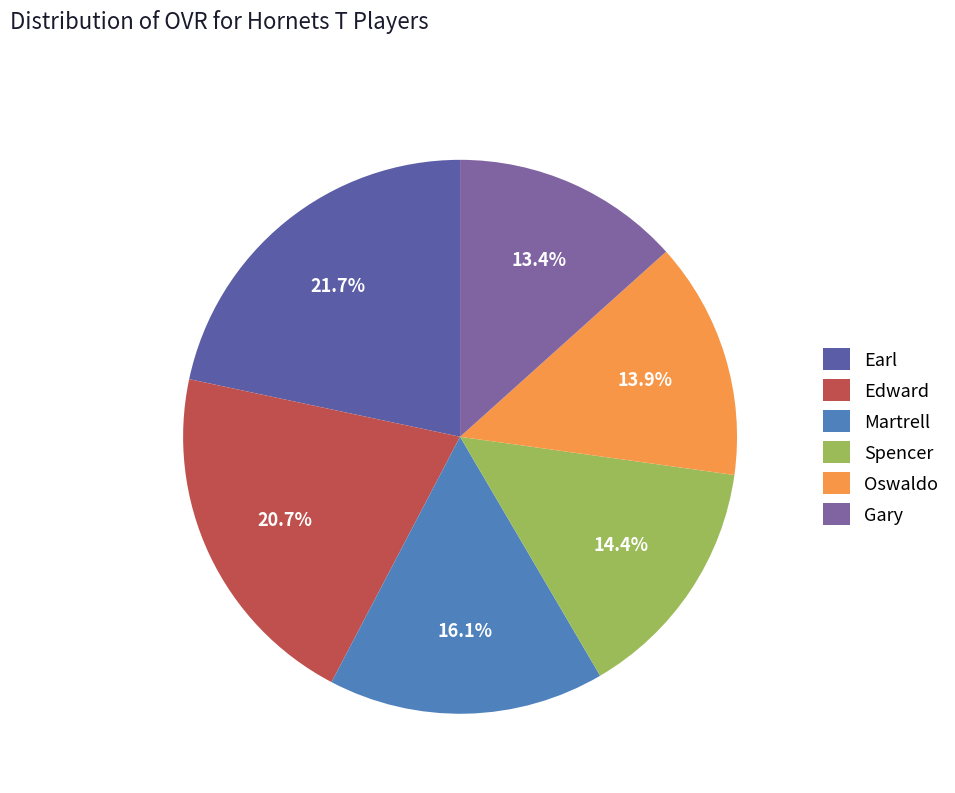

Approximately how many times larger is the value at Oswaldo compared to Spencer?

1.0